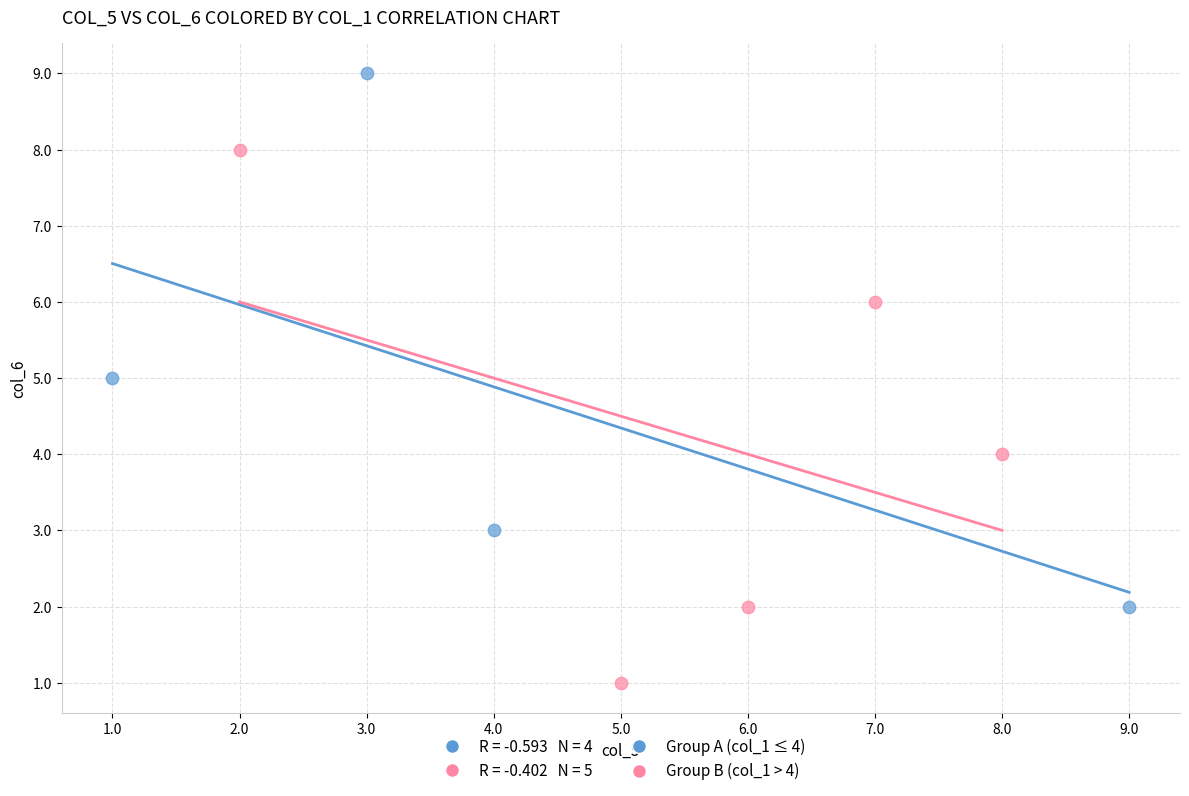

Which series reaches the minimum Y coordinate?

Group B (col_1 > 4)